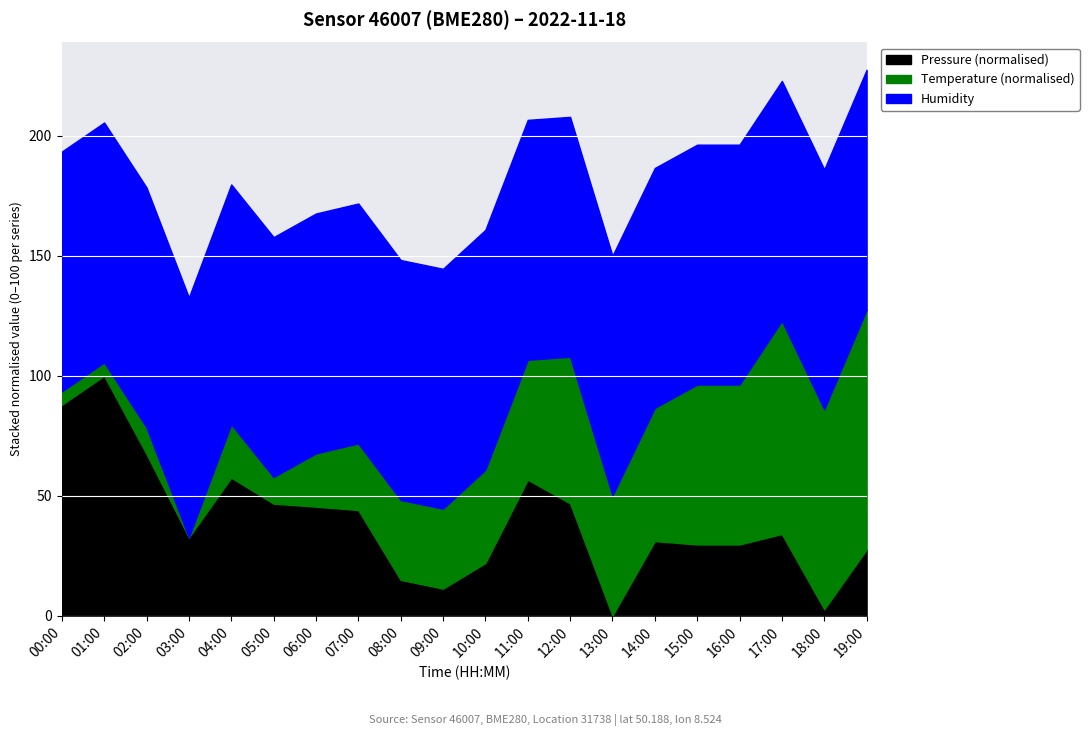

Rank the series by their maximum value, from lowest to highest.

temperature, humidity, pressure